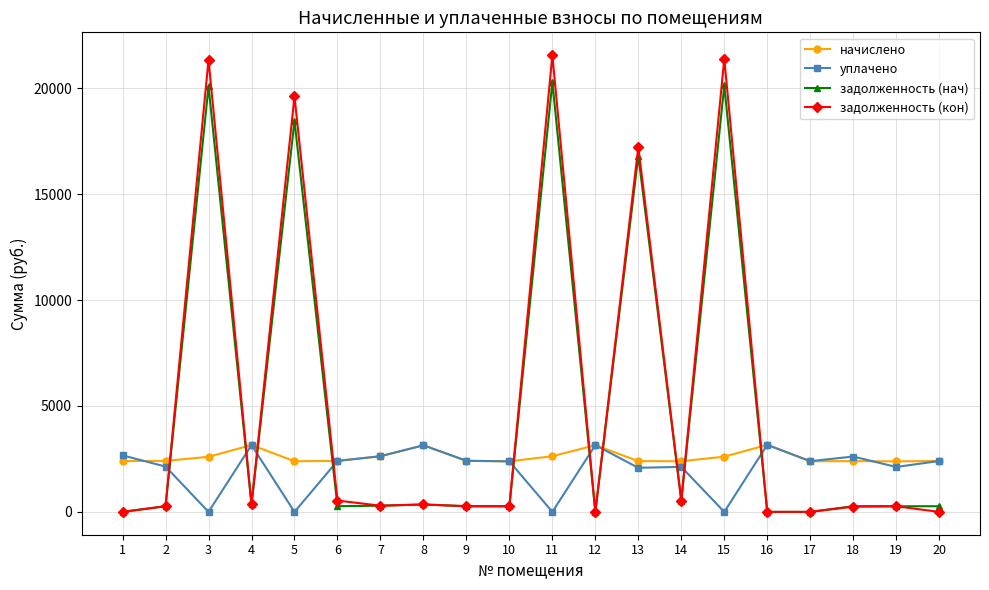

At which category does задолженность (нач) reach its first local valley?

4